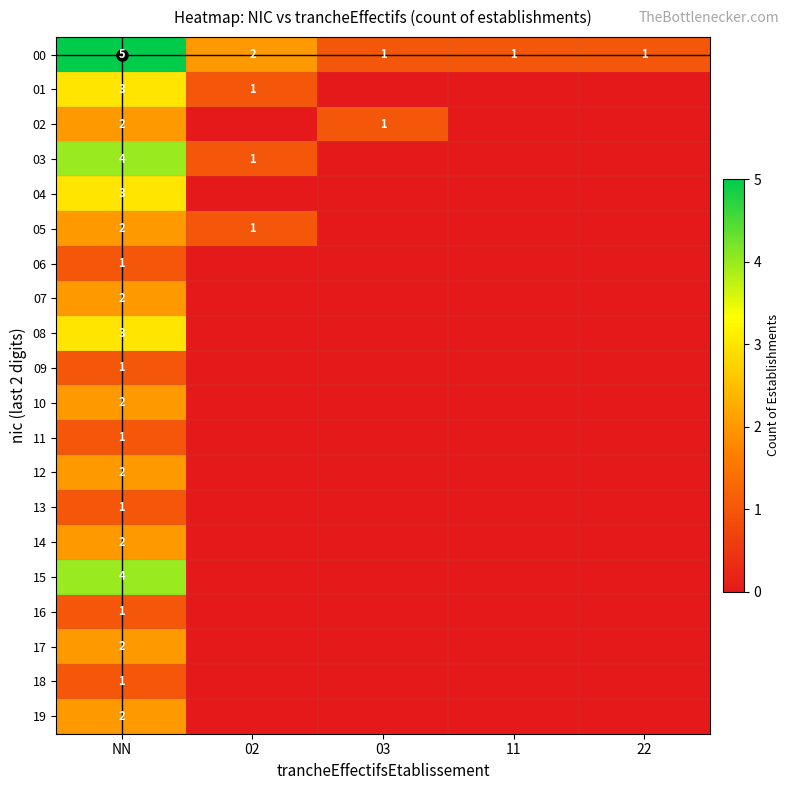

The 17 series shows 1 at 11. True or false?

False